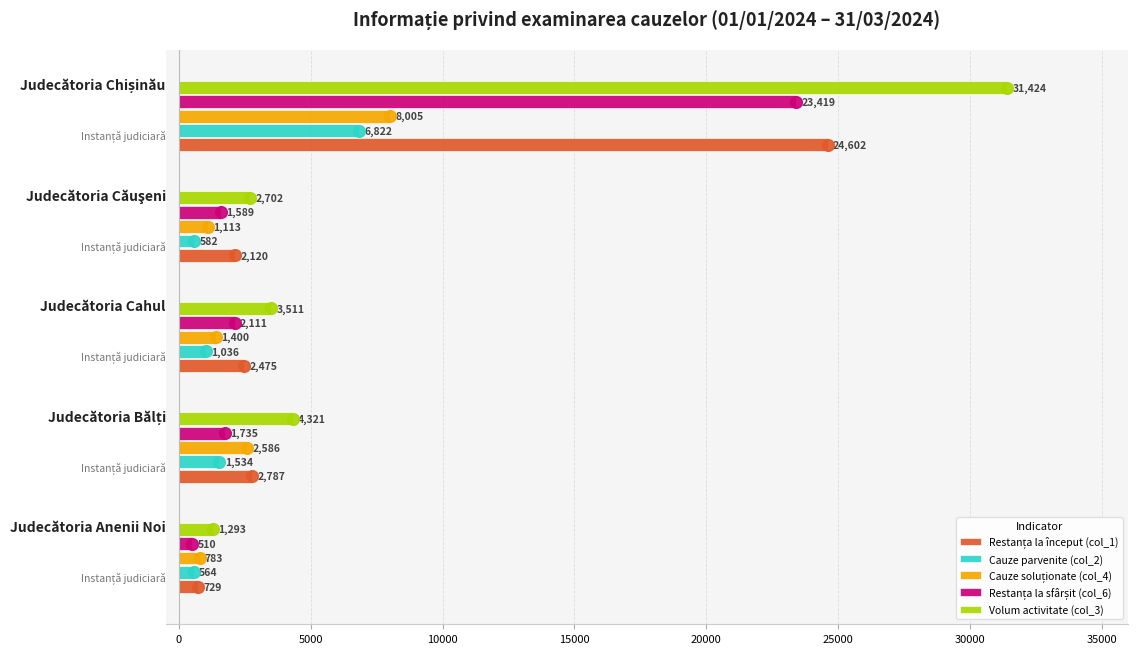

What is the highest value of the Volum activitate (col_3) series?

31424